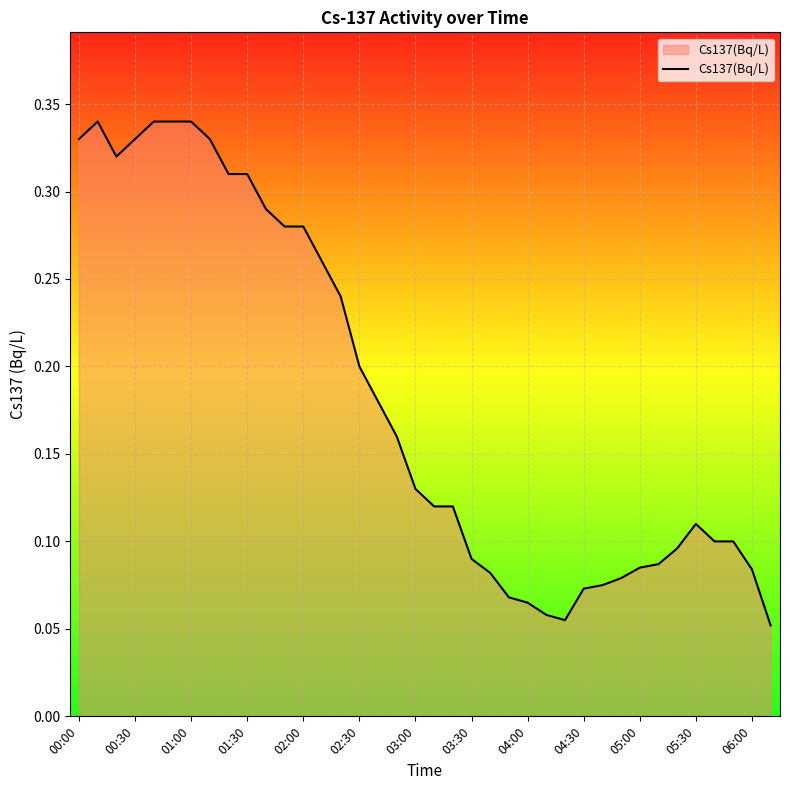

True or false: the data has more than 0 interior local peaks.

True